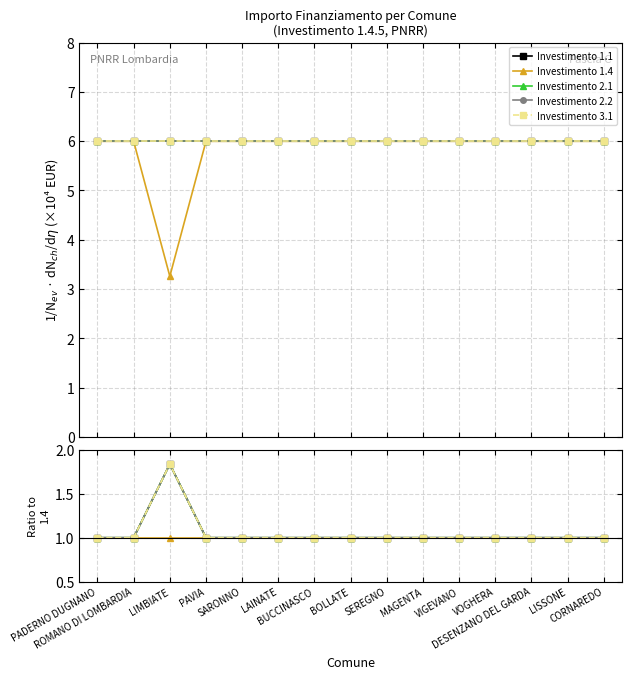

At which category does the chart reach its peak across all series?

LIMBIATE